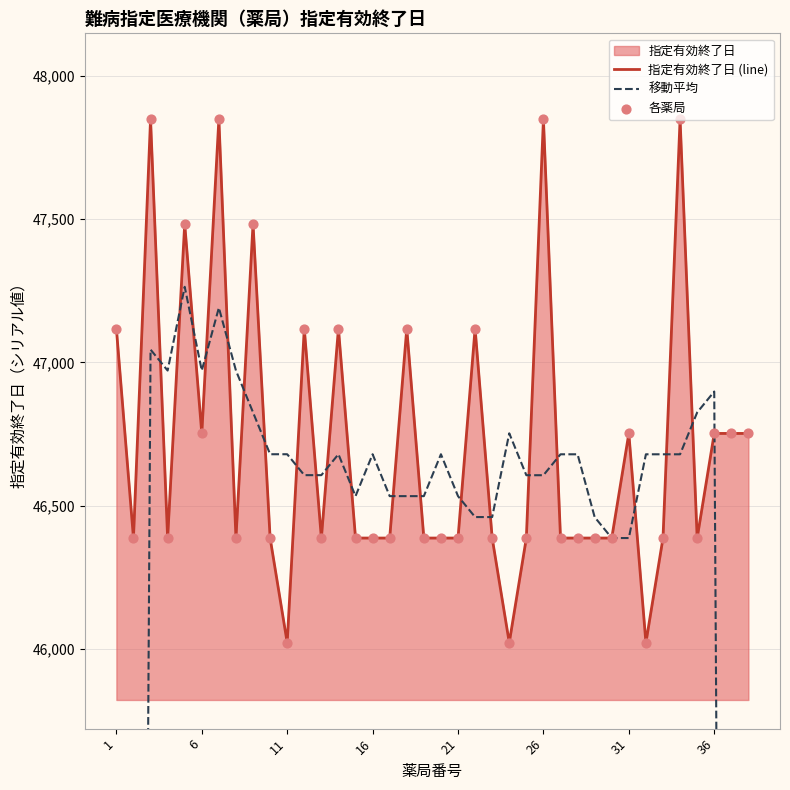

What is the highest value of the 指定有効終了日 (line) series?

47848